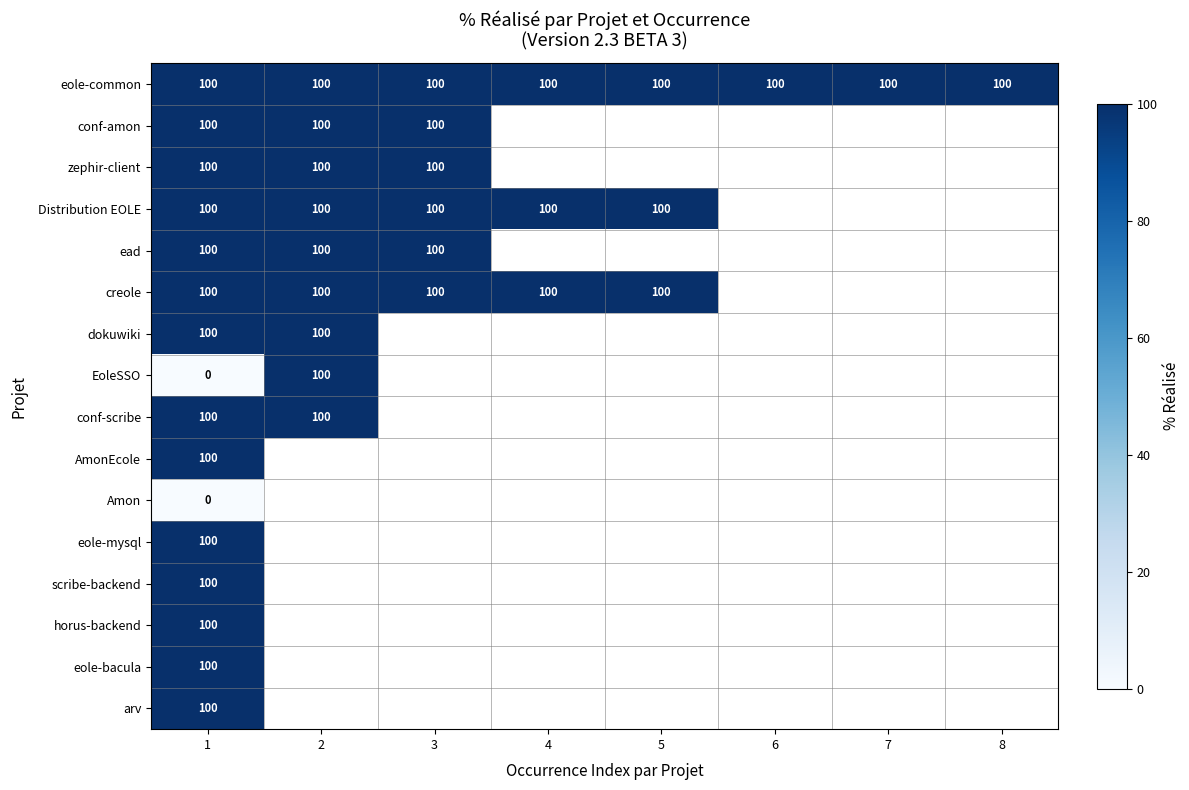

True or false: arv has a value of 100 at 1.

True